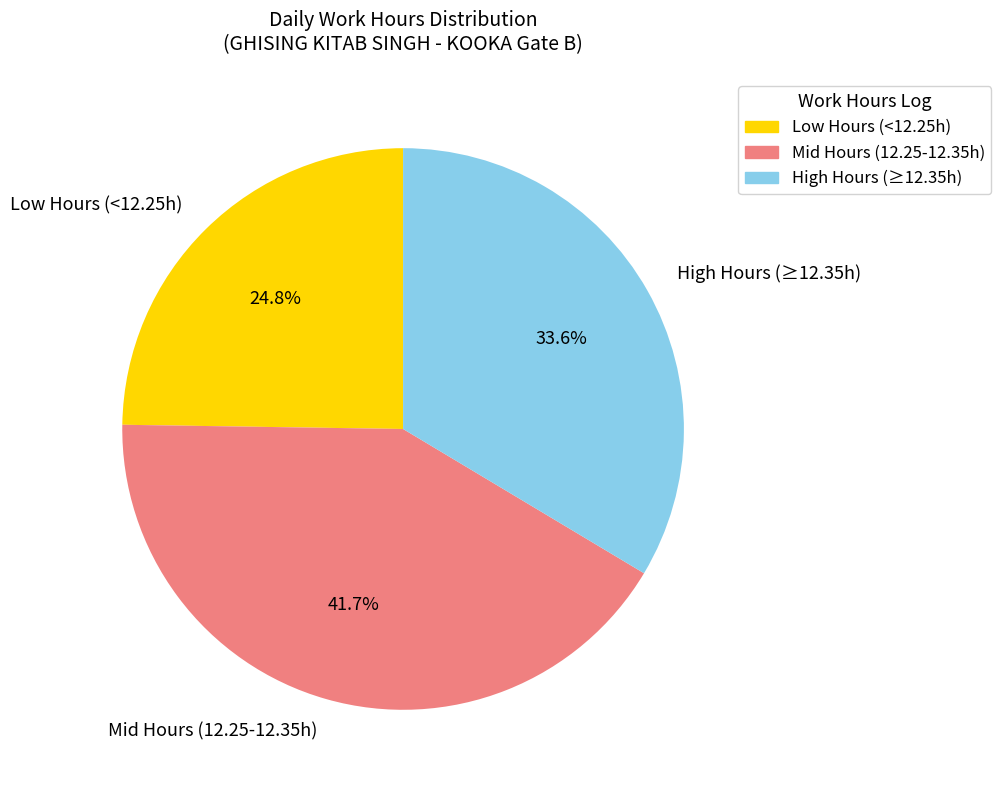

Rank the categories by value from highest to lowest.

Mid Hours (12.25-12.35h), High Hours (≥12.35h), Low Hours (<12.25h)